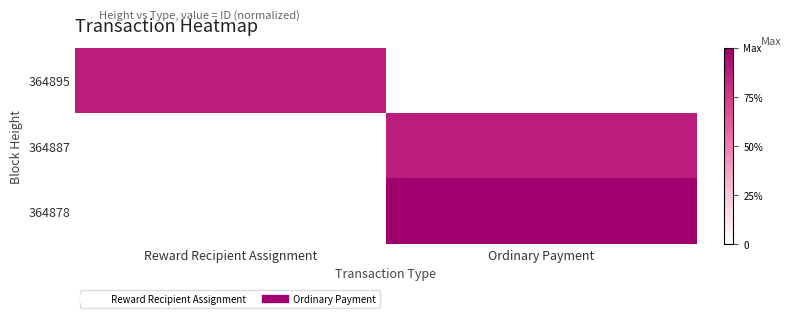

Reading left to right, what are all the values shown in this chart?

364895: Reward Recipient Assignment=0.9	Ordinary Payment=0.0
364887: Reward Recipient Assignment=0.0	Ordinary Payment=0.9
364878: Reward Recipient Assignment=0.0	Ordinary Payment=1.0